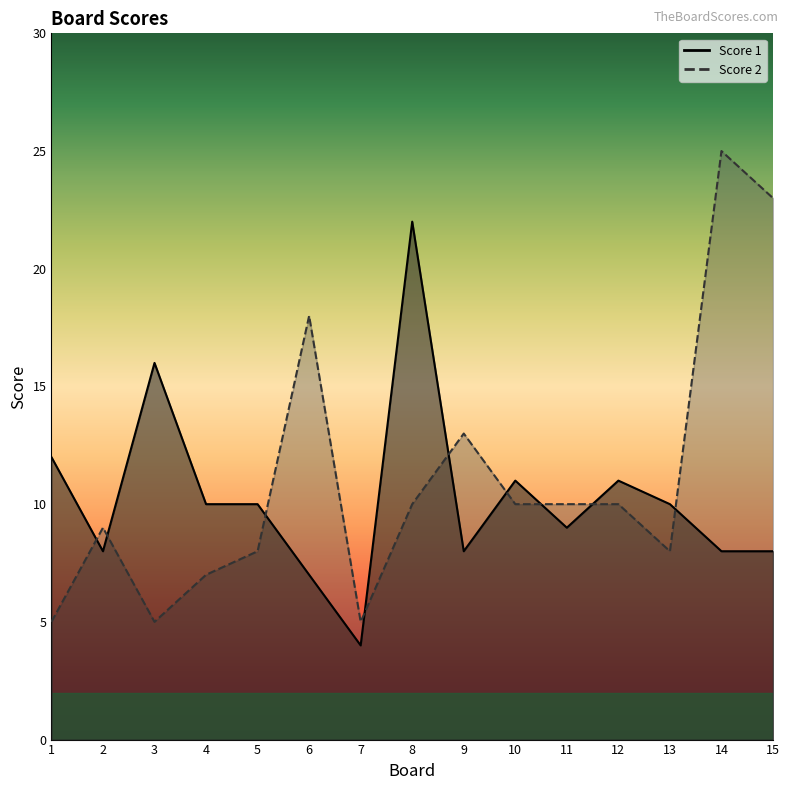

At which label does Score 1 reach its minimum?

7